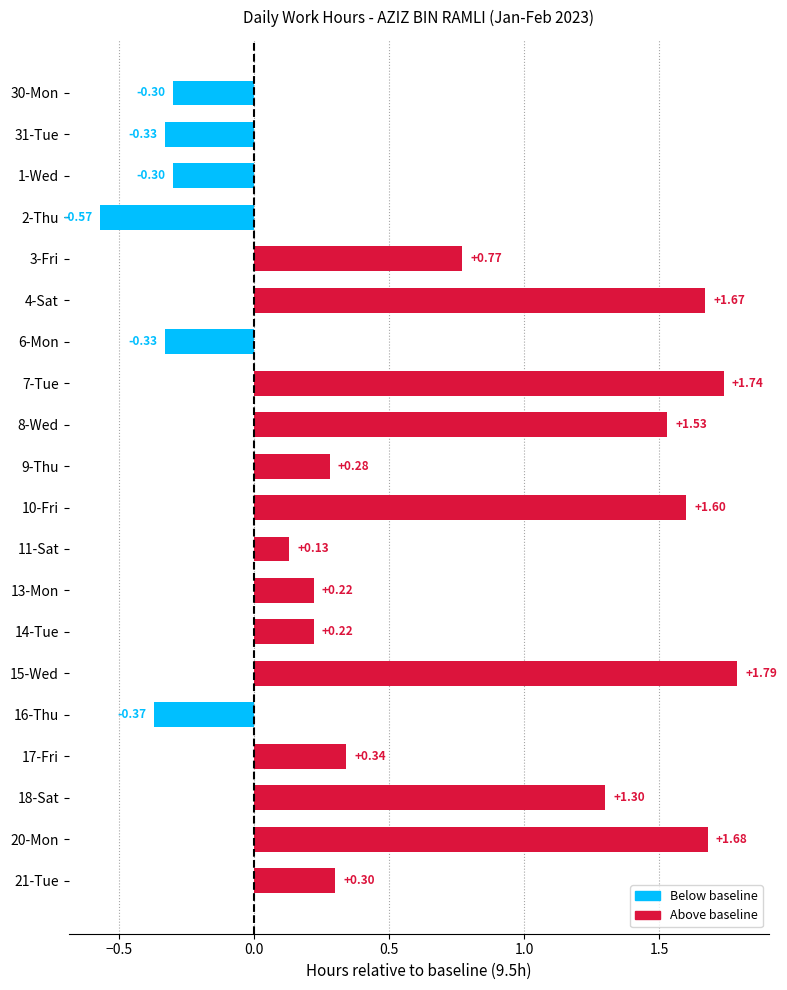

What is the average value?

0.6